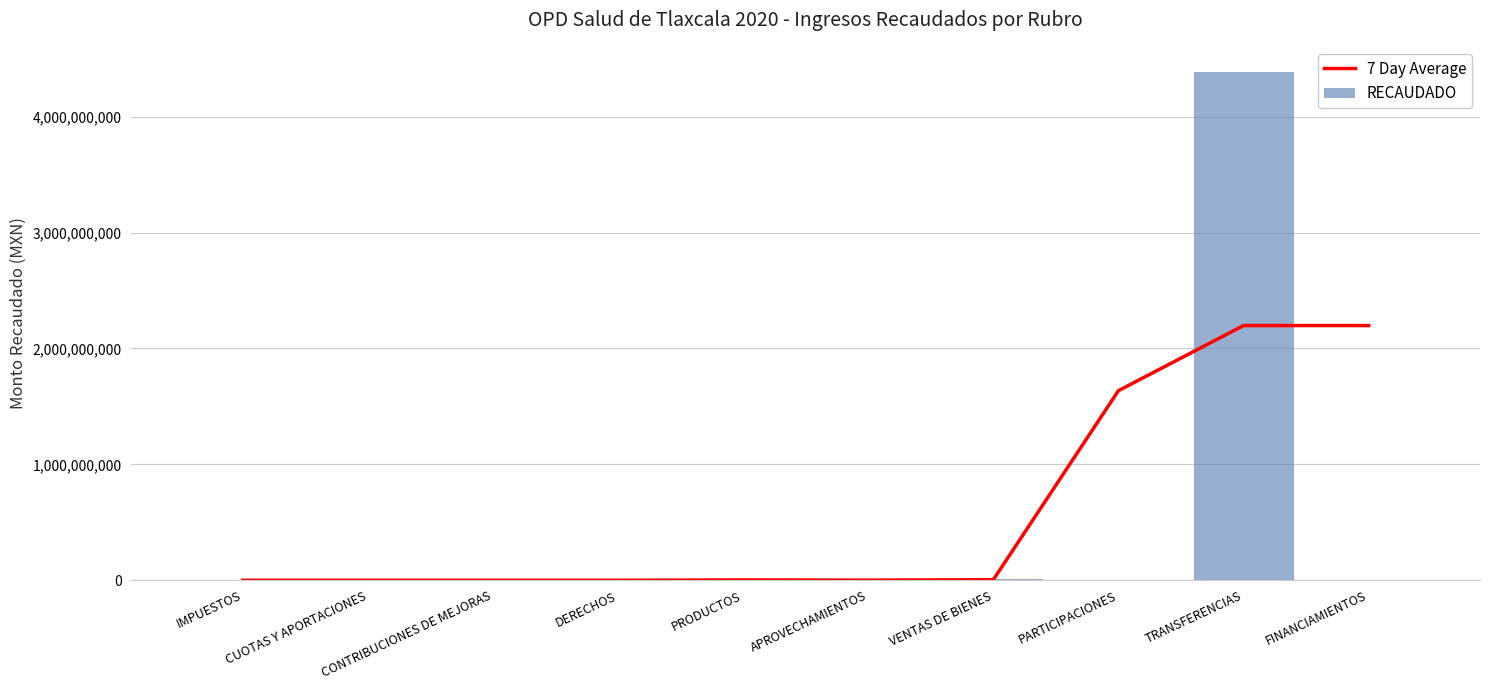

What is the difference between the 7 Day Average values at TRANSFERENCIAS and VENTAS DE BIENES?

2193196650